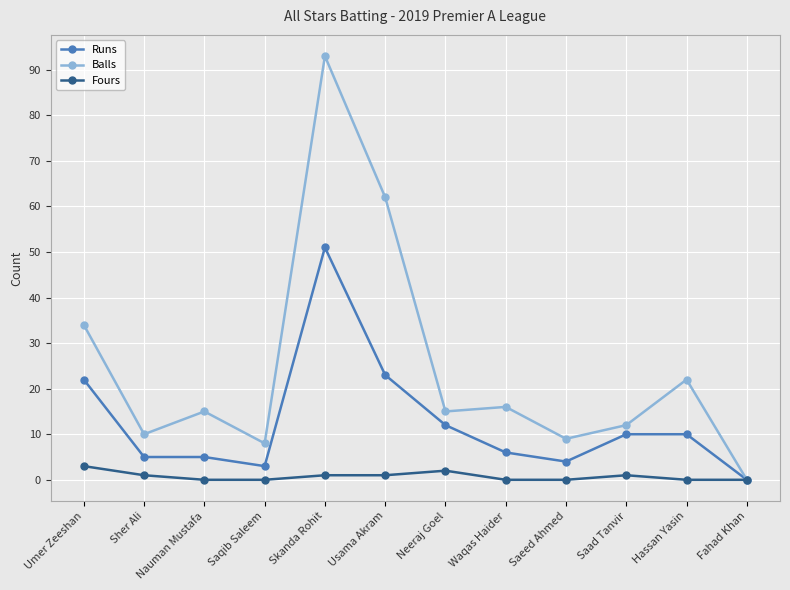

Reading left to right, transcribe all the data shown in this chart.

Runs: Umer Zeeshan=22	Sher Ali=5	Nauman Mustafa=5	Saqib Saleem=3	Skanda Rohit=51	Usama Akram=23	Neeraj Goel=12	Waqas Haider=6	Saeed Ahmed=4	Saad Tanvir=10	Hassan Yasin=10	Fahad Khan=0
Balls: Umer Zeeshan=34	Sher Ali=10	Nauman Mustafa=15	Saqib Saleem=8	Skanda Rohit=93	Usama Akram=62	Neeraj Goel=15	Waqas Haider=16	Saeed Ahmed=9	Saad Tanvir=12	Hassan Yasin=22	Fahad Khan=0
Fours: Umer Zeeshan=3	Sher Ali=1	Nauman Mustafa=0	Saqib Saleem=0	Skanda Rohit=1	Usama Akram=1	Neeraj Goel=2	Waqas Haider=0	Saeed Ahmed=0	Saad Tanvir=1	Hassan Yasin=0	Fahad Khan=0